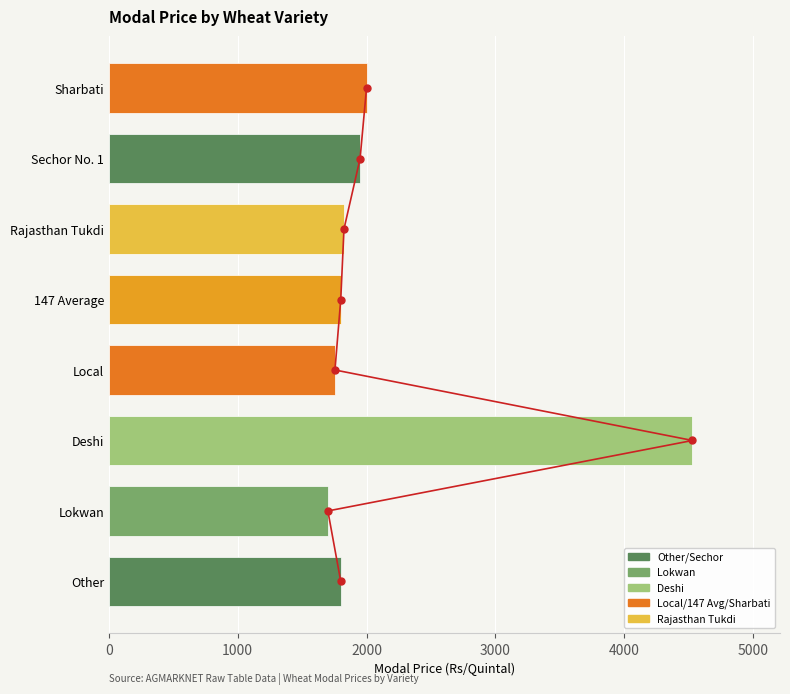

Which series has the largest total across all categories?

Modal Price